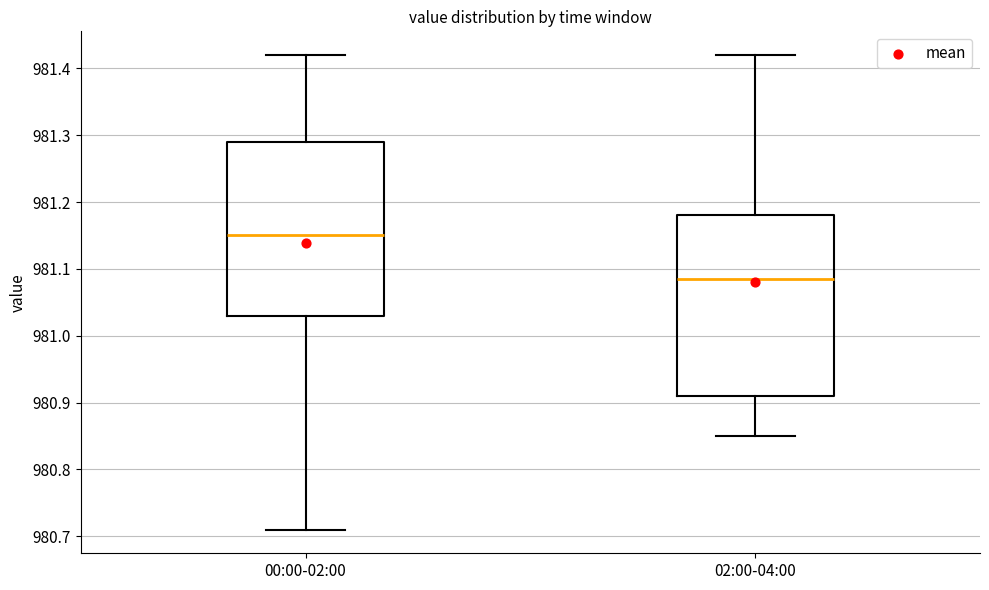

Reading left to right, read every box against the y-axis: the position of its median line, the range the box covers, and the ends of its whiskers. The values are not printed on the chart, so give them approximately, as read against the axis.

00:00-02:00: median 981.15, box 981.03 to 981.29, whiskers 980.71 to 981.42
02:00-04:00: median 981.09, box 980.91 to 981.18, whiskers 980.85 to 981.42